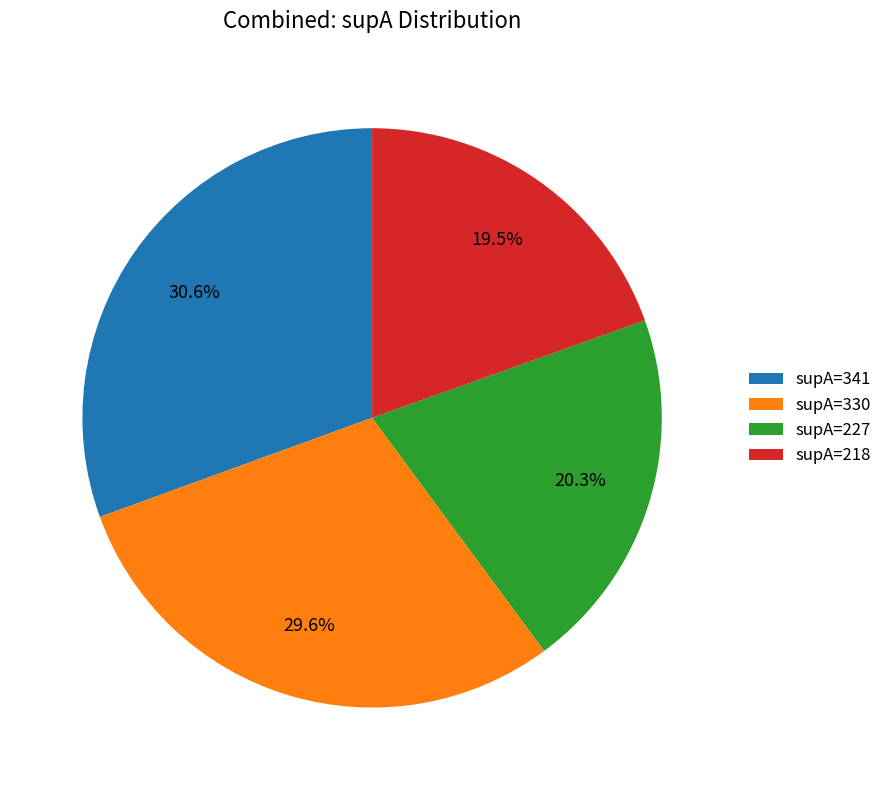

Is it true that supA=330 is 30% of the pie?

True